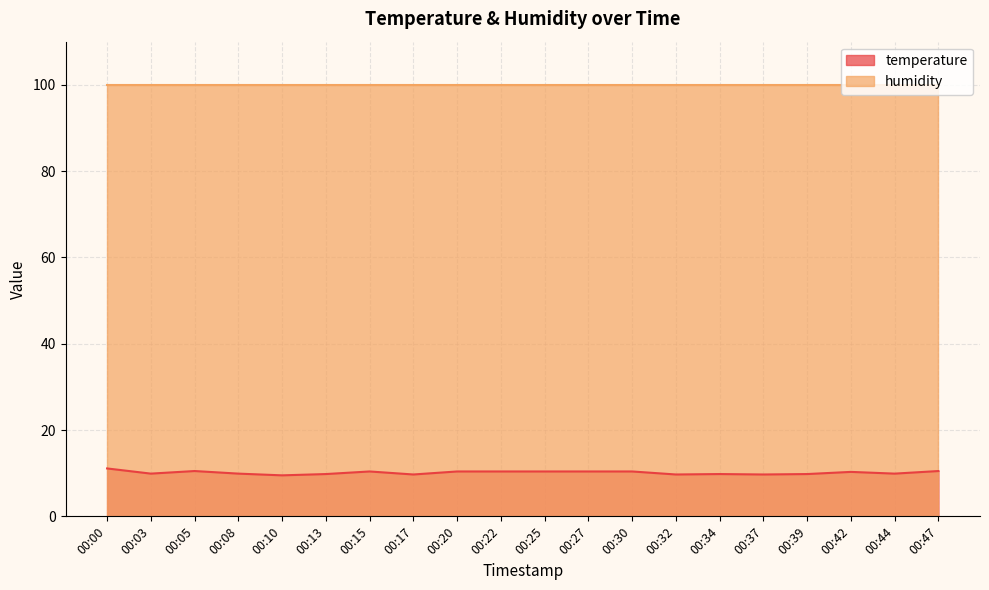

Where does the data first go above 10?

00:00